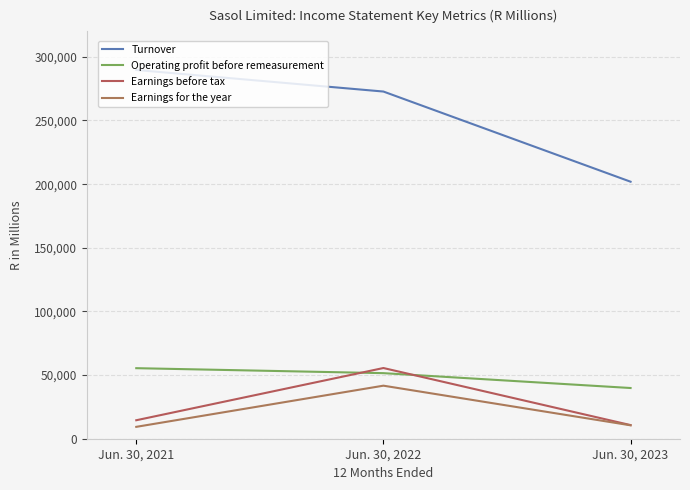

Reading left to right, what are all the values shown in this chart?

Turnover: 289696	272746	201910
Operating profit before remeasurement: 55418	51514	39837
Earnings before tax: 14514	55541	10717
Earnings for the year: 9333	41672	10532